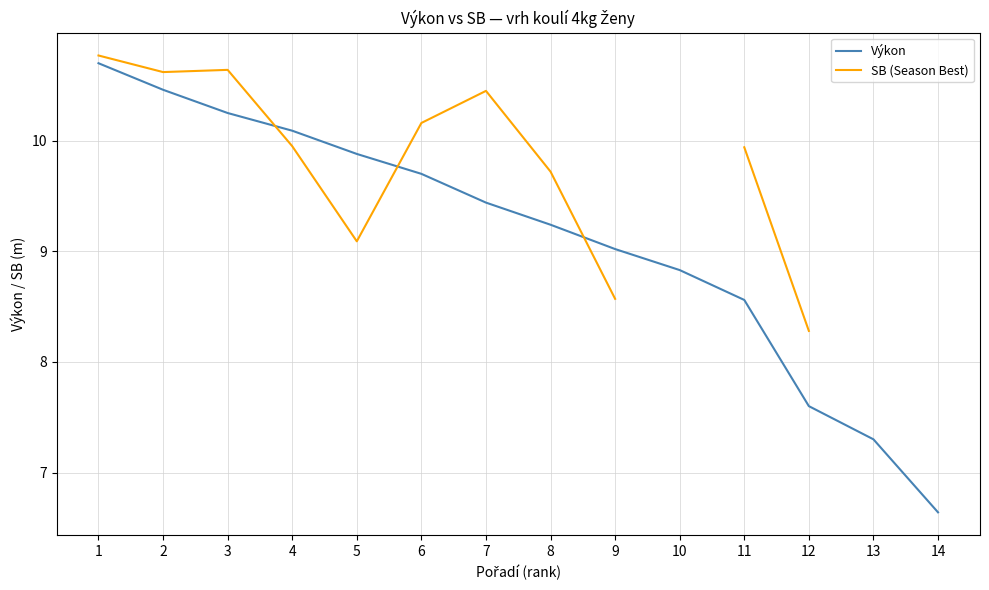

At 10, list the series in order from smallest to largest.

Výkon, SB (Season Best)